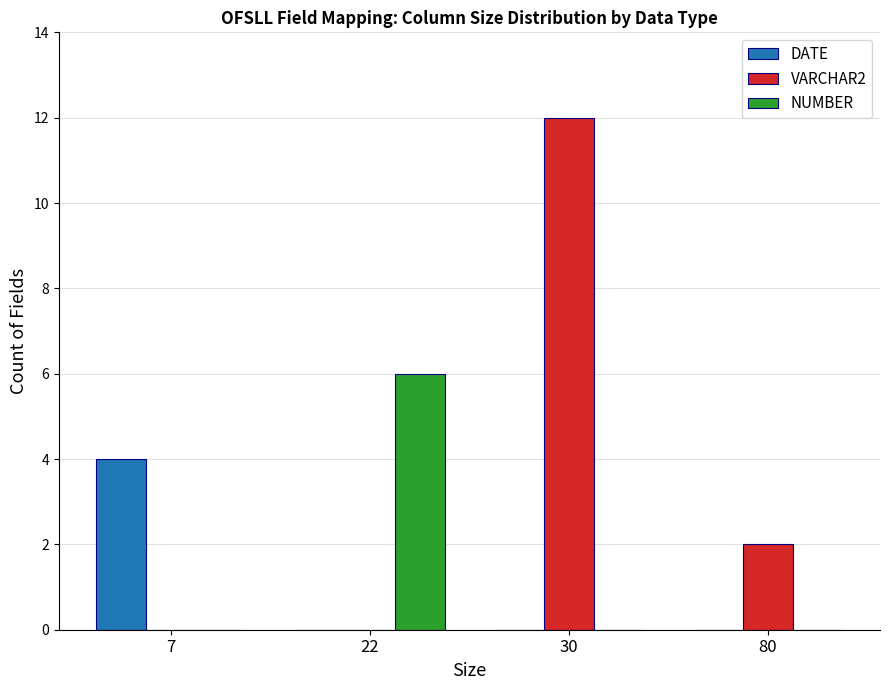

Read the DATE value at 7.

4